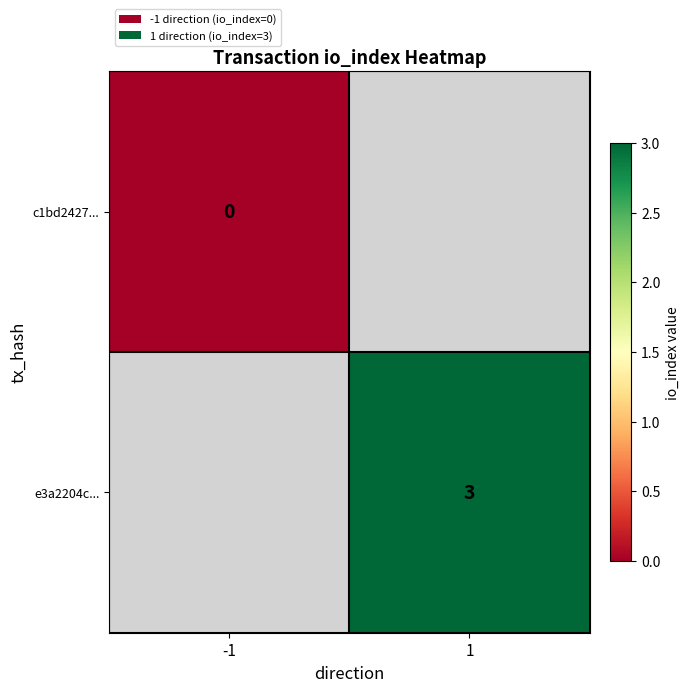

At how many categories does at least one series exceed 0?

1